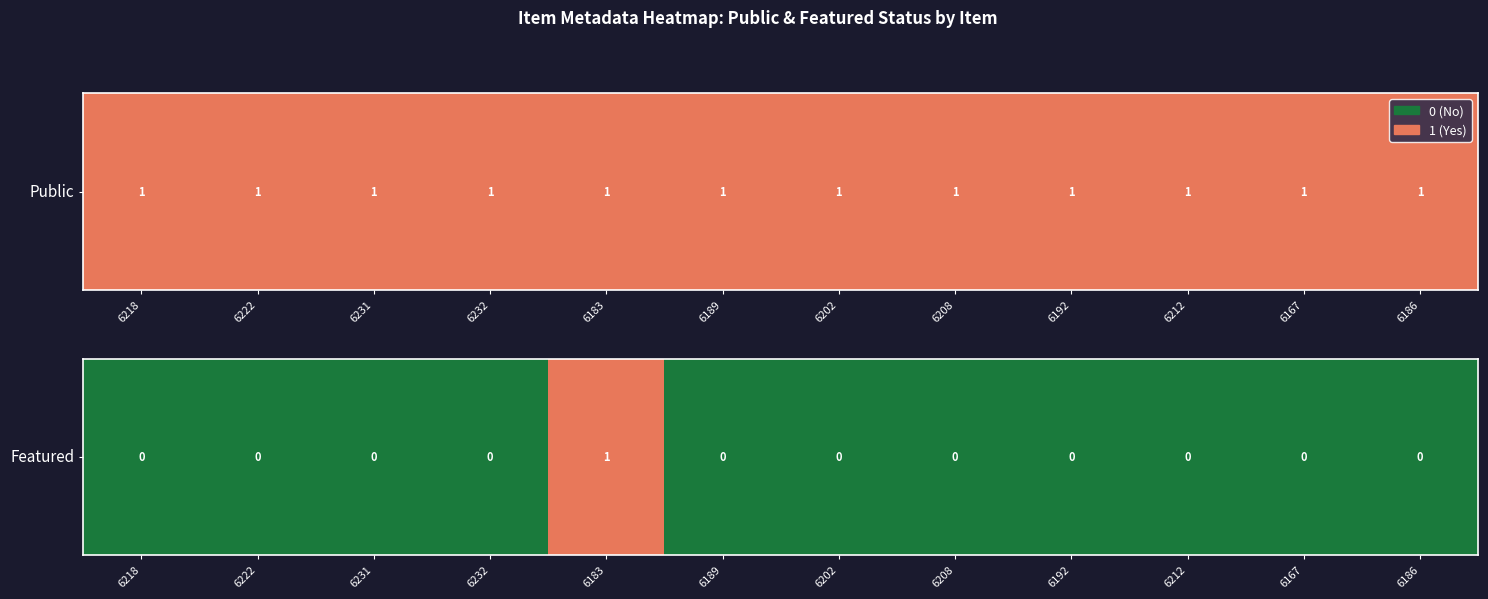

True or false: the data shows -1 at 6212.

False